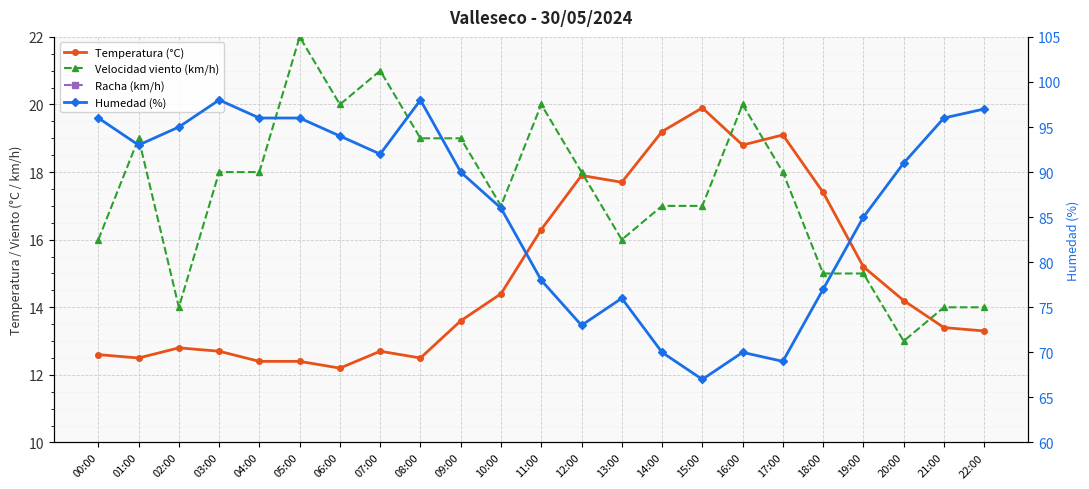

How many lines are shown in the chart?

4